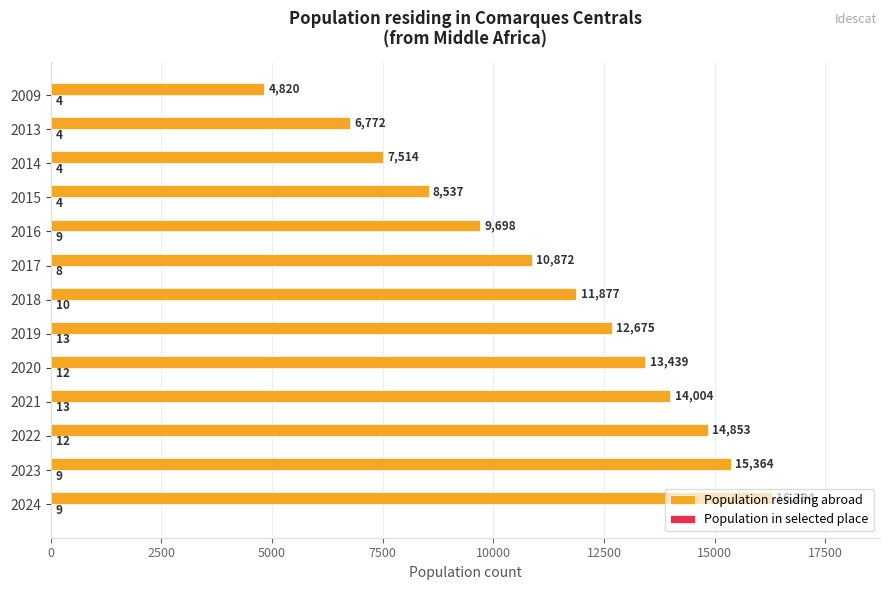

Between 2022 and 2014, which series saw the biggest shift?

Population residing abroad